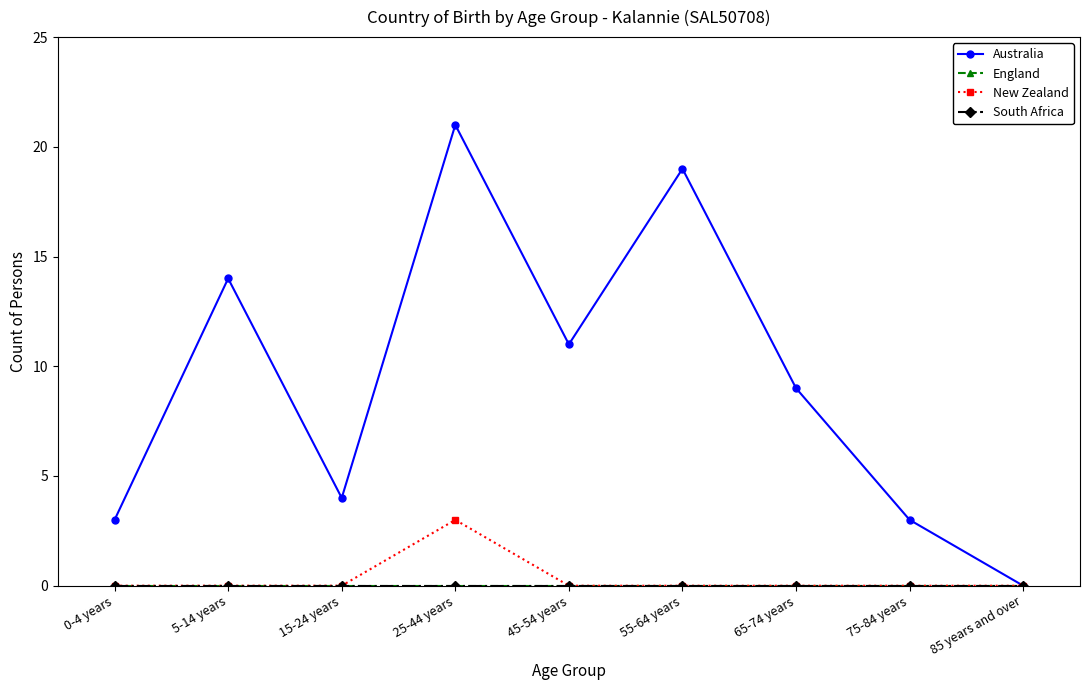

Reading left to right, what are all the values shown in this chart?

Australia: 0-4 years=3	5-14 years=14	15-24 years=4	25-44 years=21	45-54 years=11	55-64 years=19	65-74 years=9	75-84 years=3	85 years and over=0
England: 0-4 years=0	5-14 years=0	15-24 years=0	25-44 years=0	45-54 years=0	55-64 years=0	65-74 years=0	75-84 years=0	85 years and over=0
New Zealand: 0-4 years=0	5-14 years=0	15-24 years=0	25-44 years=3	45-54 years=0	55-64 years=0	65-74 years=0	75-84 years=0	85 years and over=0
South Africa: 0-4 years=0	5-14 years=0	15-24 years=0	25-44 years=0	45-54 years=0	55-64 years=0	65-74 years=0	75-84 years=0	85 years and over=0